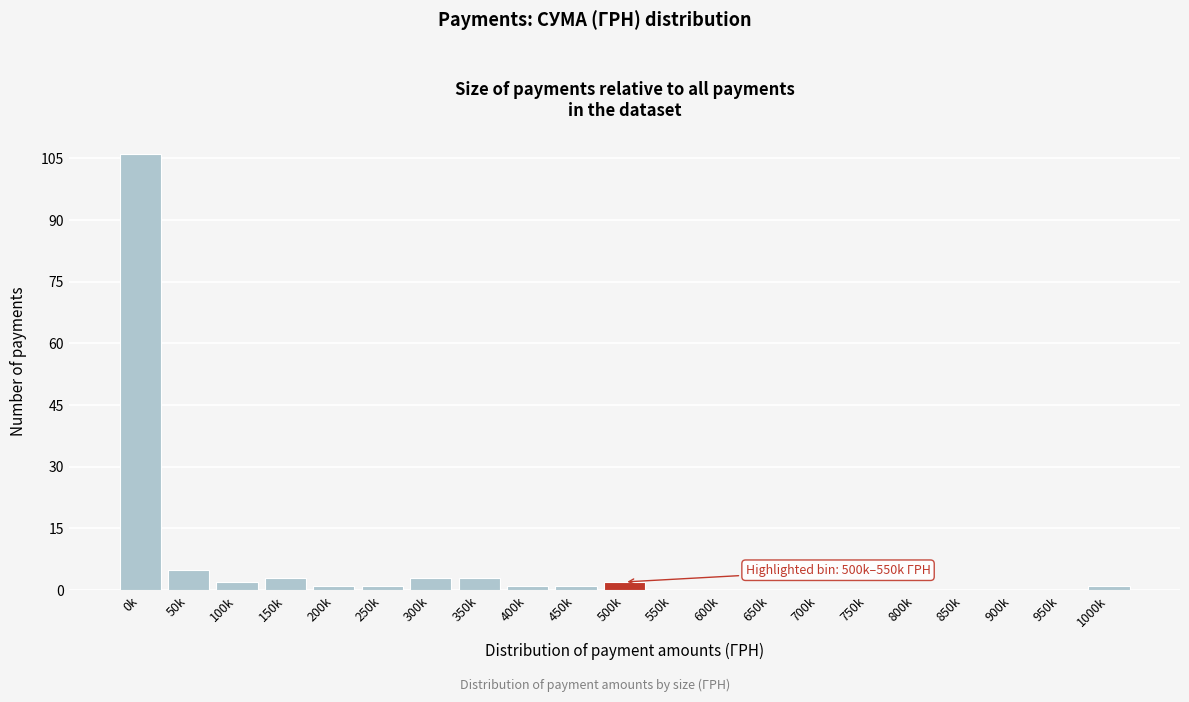

Reading left to right, list all the values displayed in this chart.

0k=106	50k=5	100k=2	150k=3	200k=1	250k=1	300k=3	350k=3	400k=1	450k=1	500k=2	550k=0	600k=0	650k=0	700k=0	750k=0	800k=0	850k=0	900k=0	950k=0	1000k=1